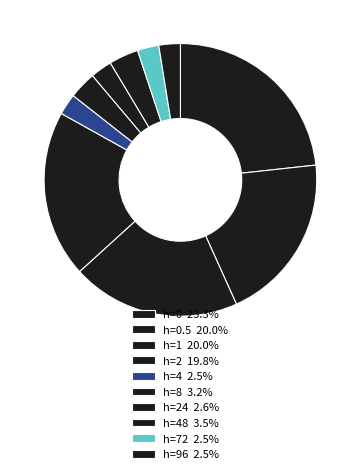

How many slices are in this pie chart?

10